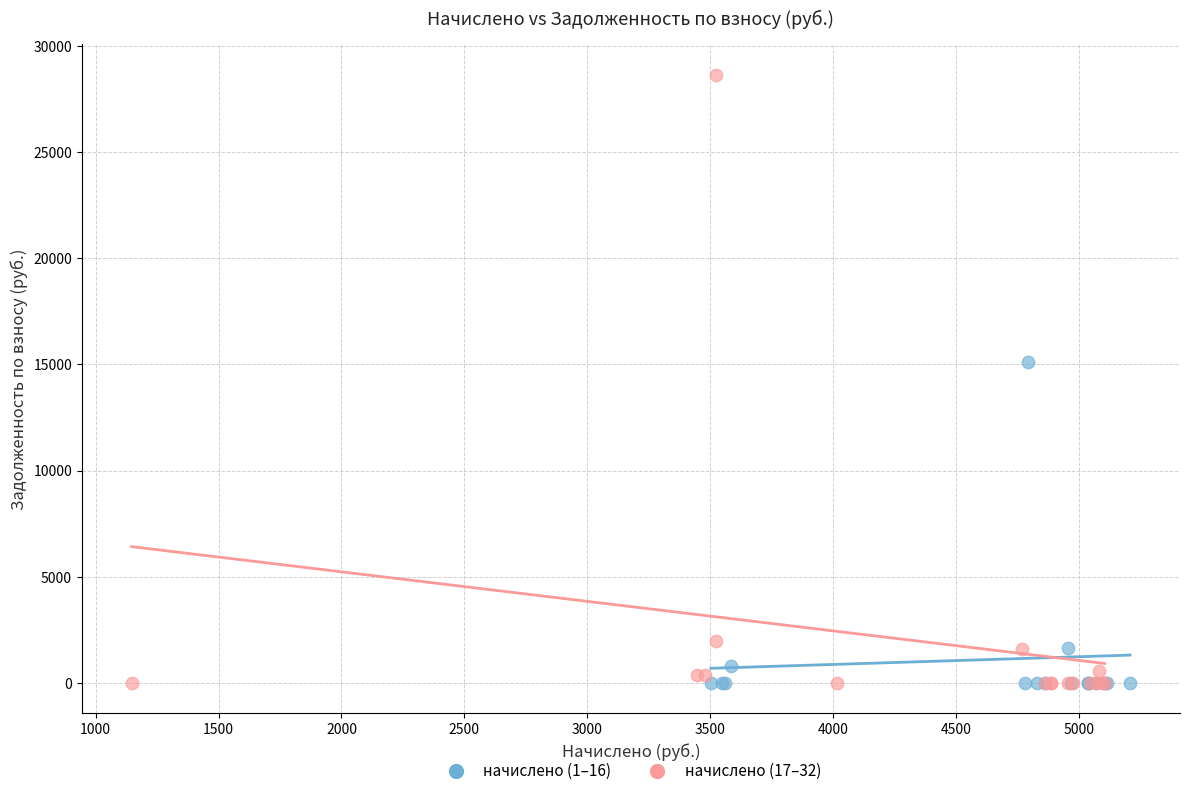

Which series contains the highest Y value?

начислено (17–32)